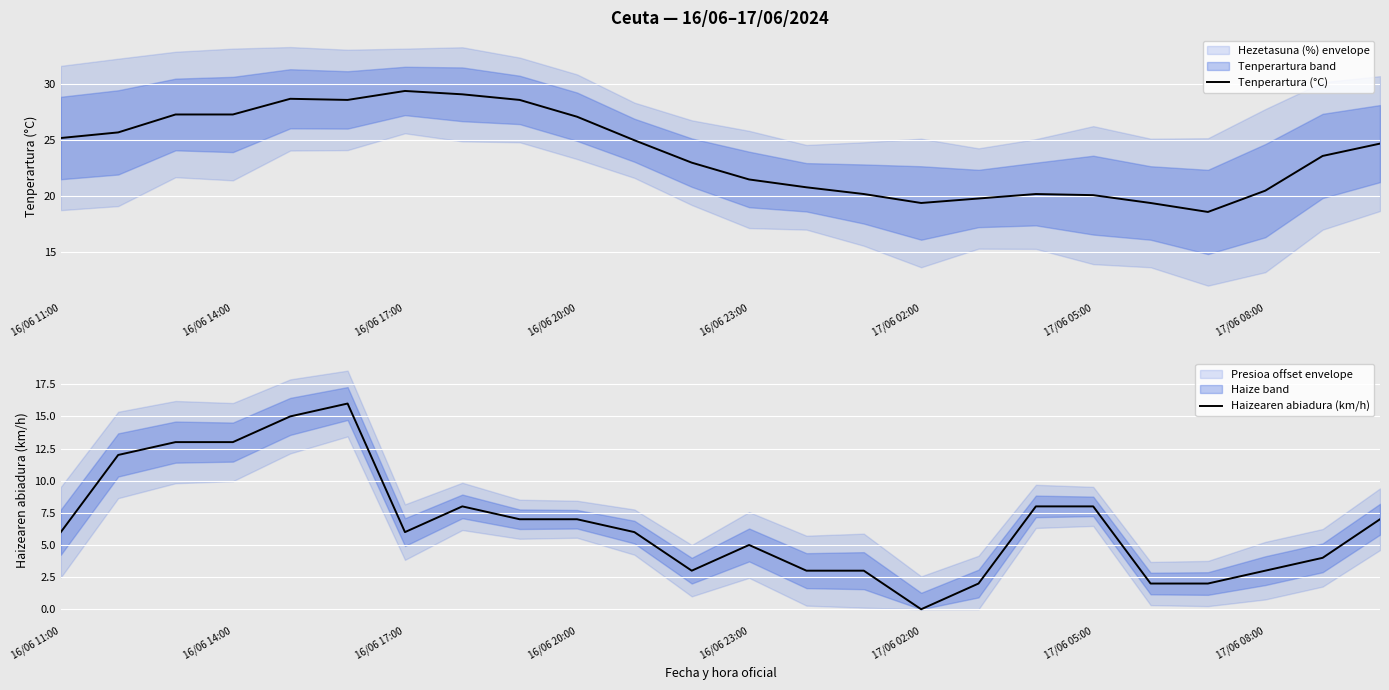

Rank the series by their average value, from lowest to highest.

Haizearen abiadura (km/h), Tenperartura (°C)